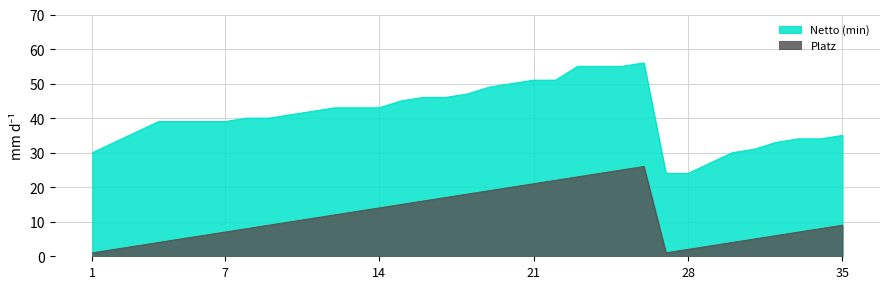

Rank the categories by Netto (min) value from highest to lowest.

26, 23, 24, 25, 21, 22, 20, 19, 18, 16, 17, 15, 12, 13, 14, 11, 10, 8, 9, 4, 5, 6, 7, 3, 35, 33, 34, 2, 32, 31, 1, 30, 29, 27, 28